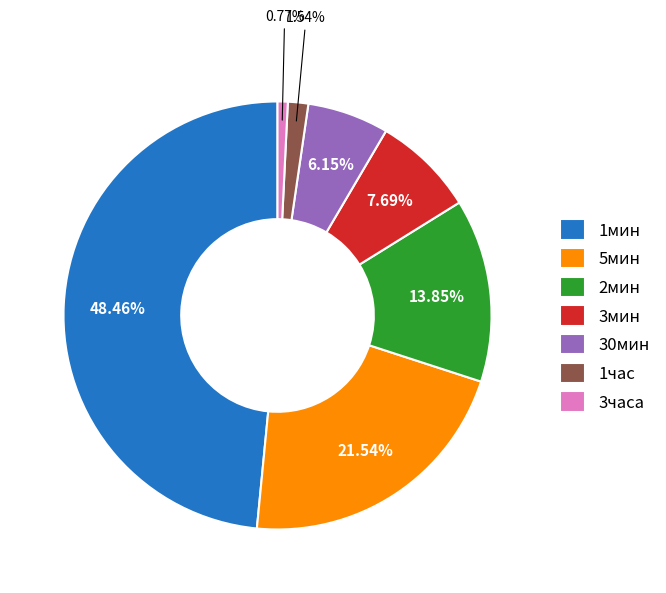

What is the largest slice in the pie chart?

1мин